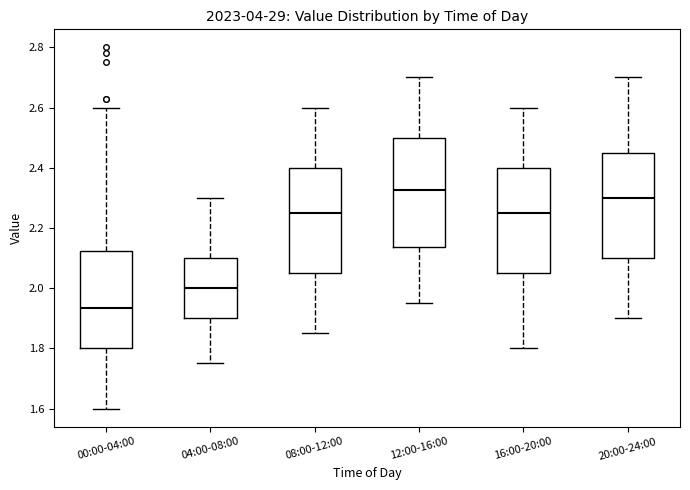

Reading left to right, transcribe this box plot: for each box, give where its median line is, the range the box spans, and where its two whiskers end, as read against the y-axis. The values are not printed on the chart, so give them approximately, as read against the axis.

00:00-04:00: median 1.94, box 1.80 to 2.12, whiskers 1.60 to 2.60
04:00-08:00: median 2.00, box 1.90 to 2.10, whiskers 1.76 to 2.30
08:00-12:00: median 2.26, box 2.06 to 2.40, whiskers 1.86 to 2.60
12:00-16:00: median 2.32, box 2.14 to 2.50, whiskers 1.96 to 2.70
16:00-20:00: median 2.26, box 2.06 to 2.40, whiskers 1.80 to 2.60
20:00-24:00: median 2.30, box 2.10 to 2.46, whiskers 1.90 to 2.70